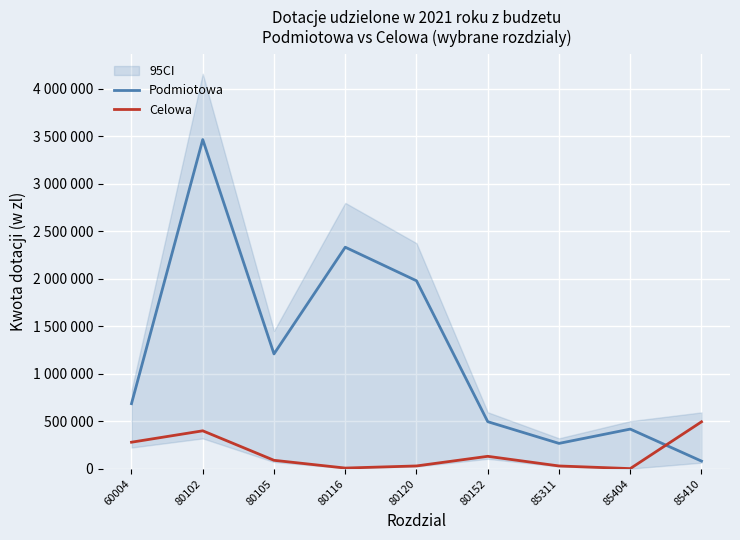

True or false: Celowa has more than 1 interior local peaks.

True